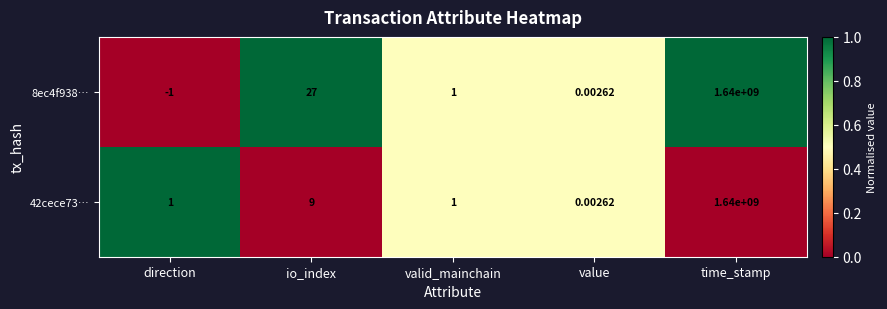

Which label corresponds to the smallest value in the chart?

direction